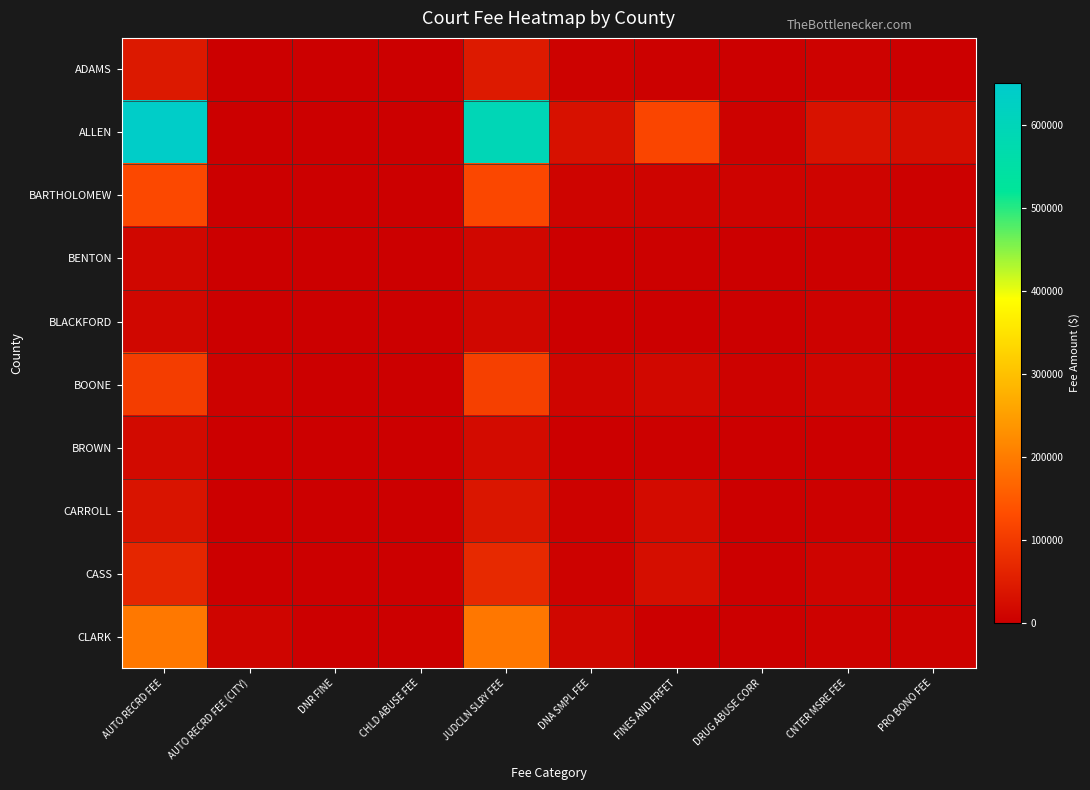

Which series has the largest total across all categories?

ALLEN